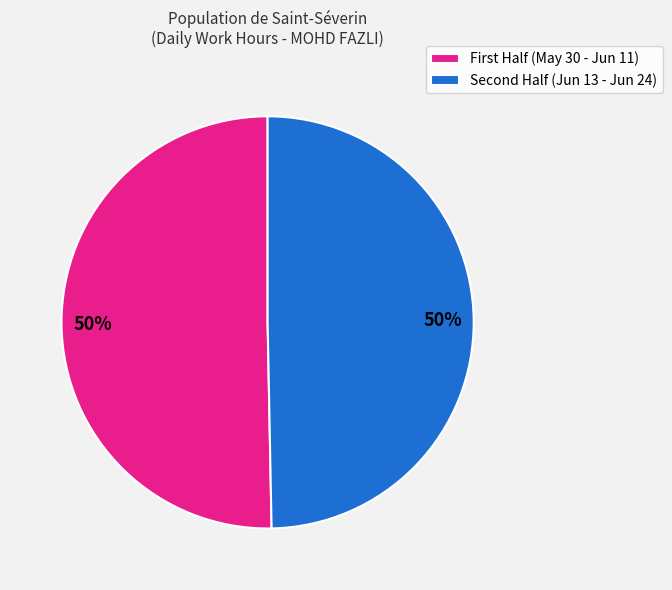

To the nearest percent, what is the average slice percentage?

50%